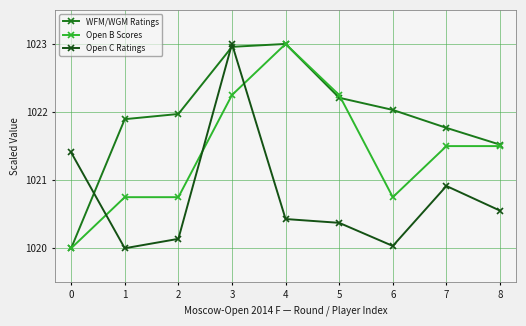

Rank the series at 6 from highest to lowest value.

WFM/WGM Ratings, Open B Scores, Open C Ratings